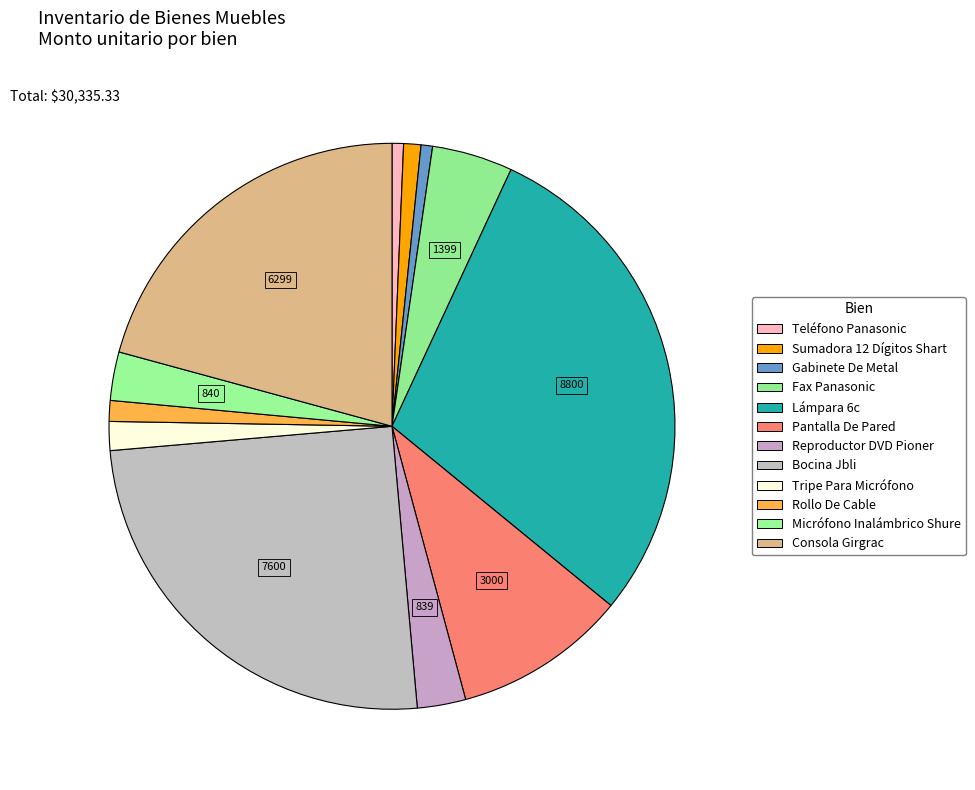

Is it true that Tripe Para Micrófono is 7% of the pie?

False